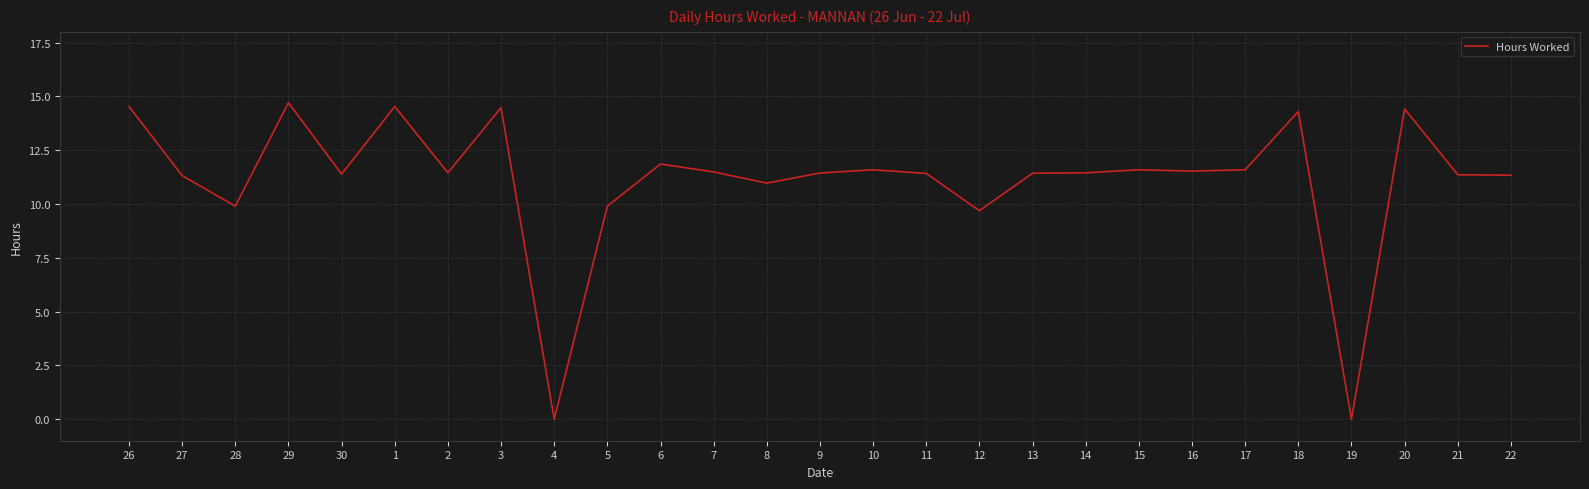

At which category does the data reach its first local peak?

29